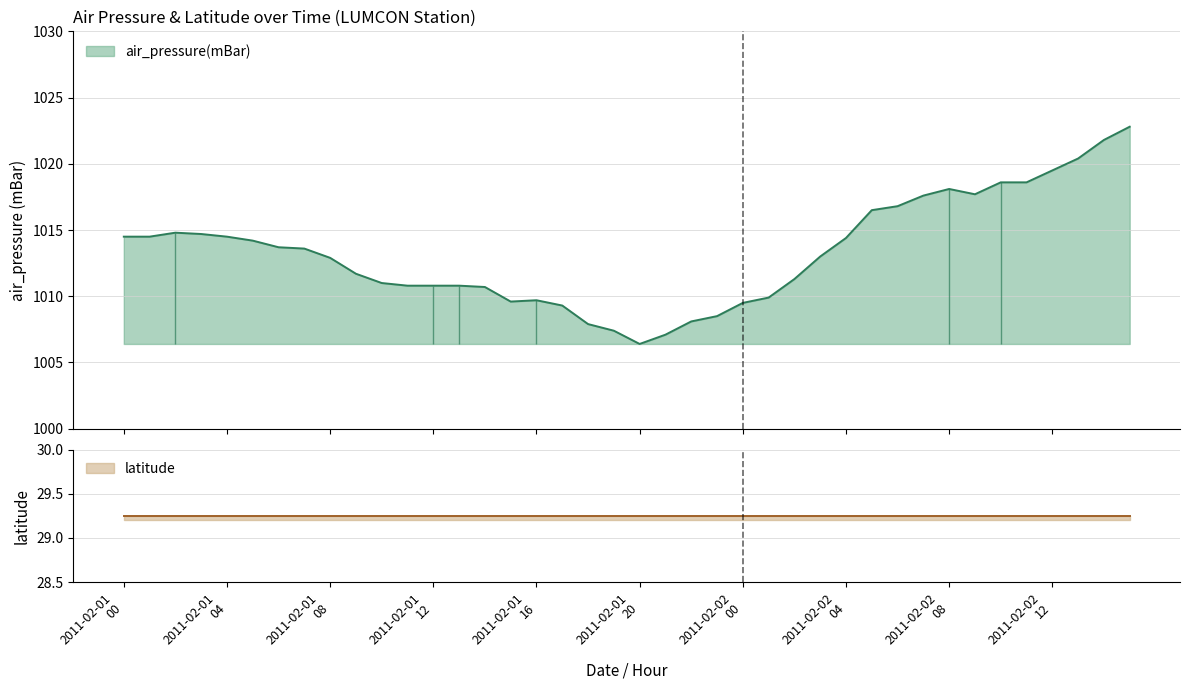

What is the highest value of the air_pressure(mBar) series?

1022.8